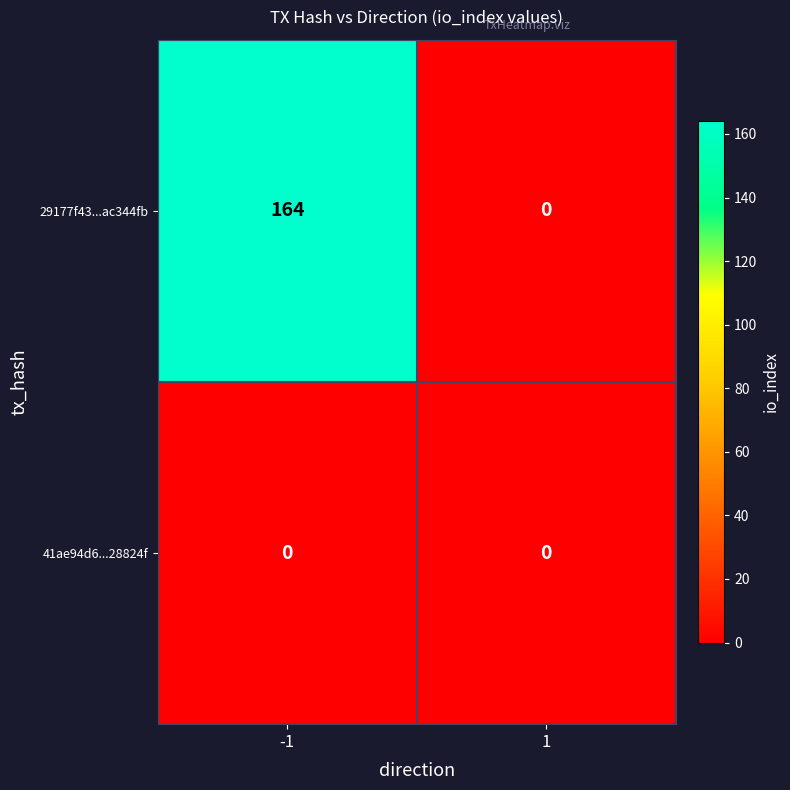

Which label corresponds to the largest value in the chart?

-1